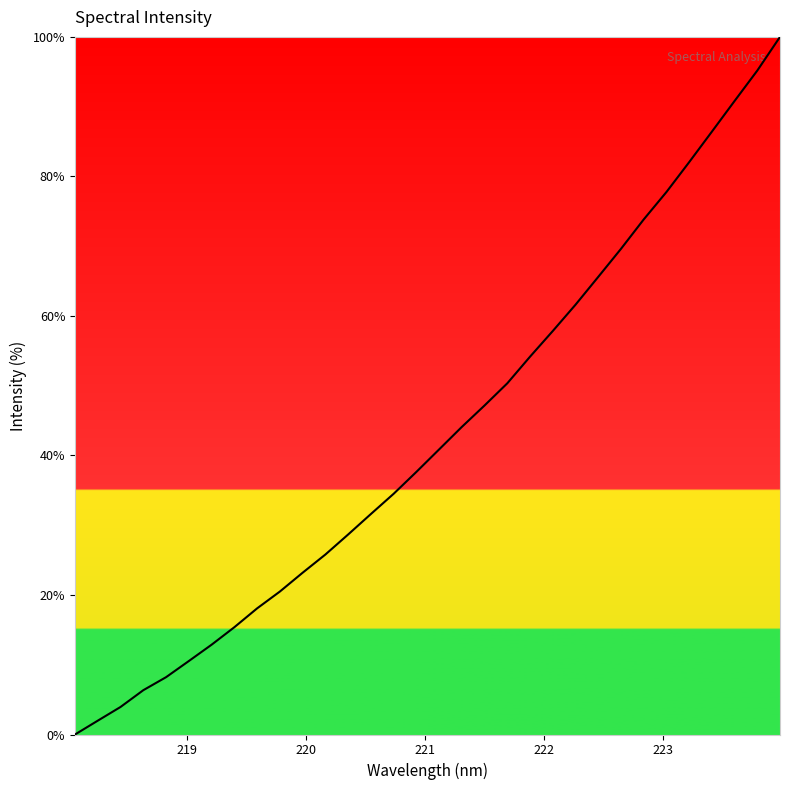

What is the maximum value shown in the chart?

100.0